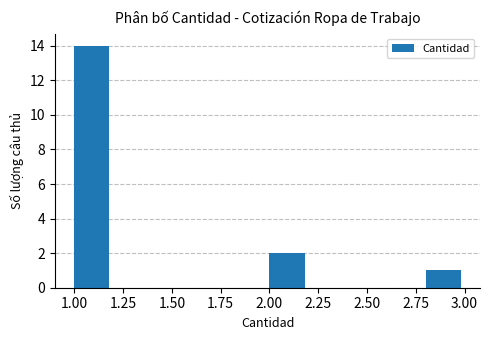

Reading left to right, list every bar in this chart as the range it spans on the x-axis followed by its height. The values are not printed on the chart, so give them approximately, as read against the axis.

1.0 to 1.2: 14
1.2 to 1.4: 0
1.4 to 1.6: 0
1.6 to 1.8: 0
1.8 to 2.0: 0
2.0 to 2.2: 2
2.2 to 2.4: 0
2.4 to 2.6: 0
2.6 to 2.8: 0
2.8 to 3.0: 1